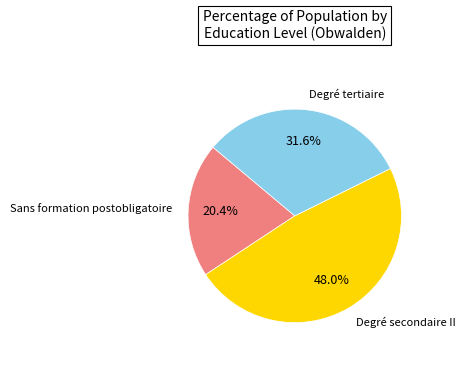

Does any single category account for the majority?

No